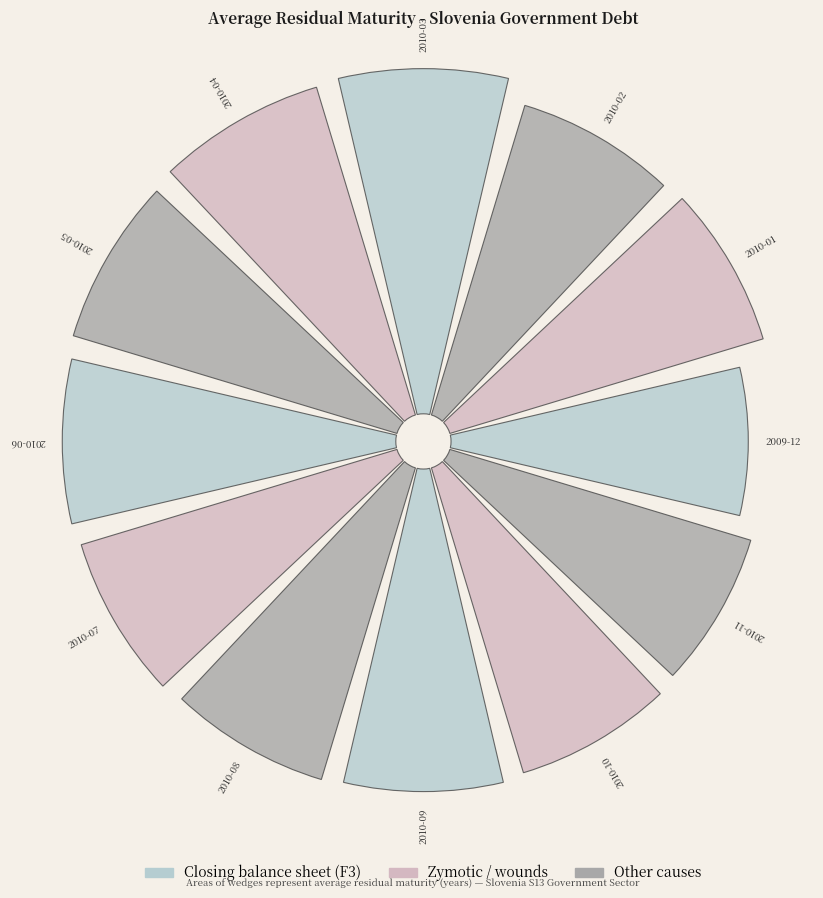

True or false: 2010-11 accounts for 1% of the total.

False